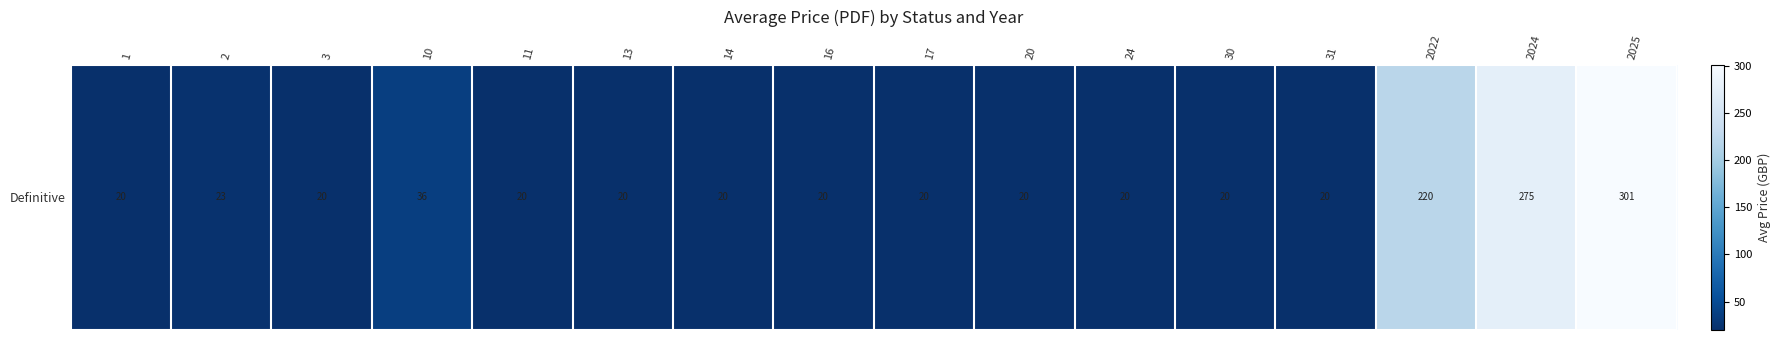

What is the difference between the values at 2025 and 30?

280.8